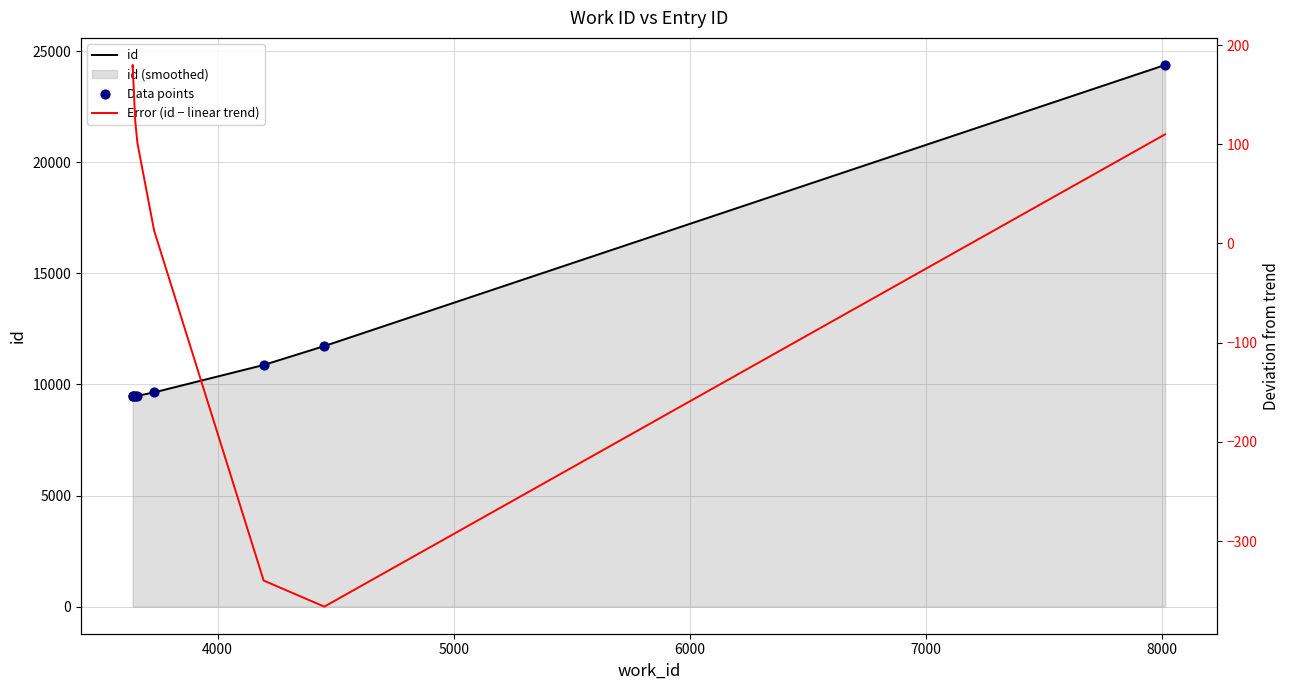

What is the total value across all series at 4000?

19175.9